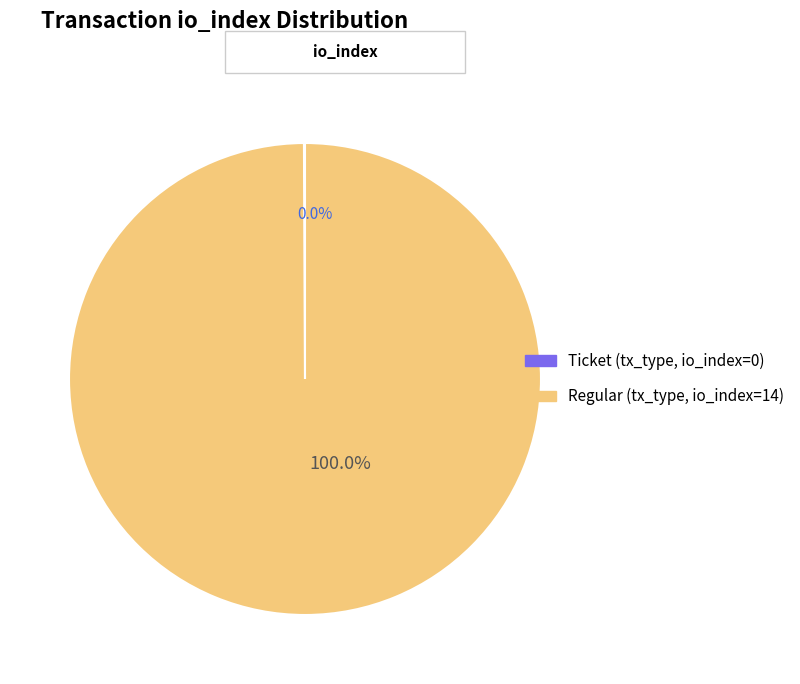

Count the number of slices in the pie.

2